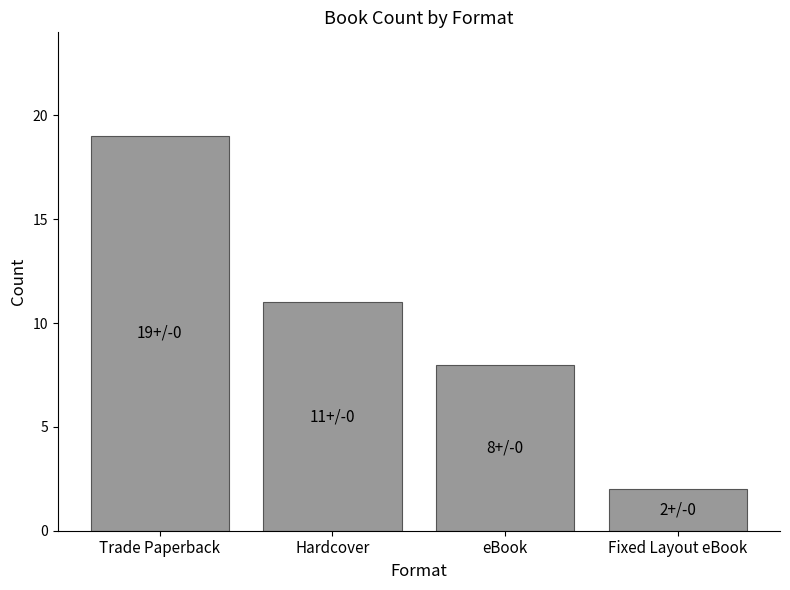

Rank the categories by value from lowest to highest.

Fixed Layout eBook, eBook, Hardcover, Trade Paperback